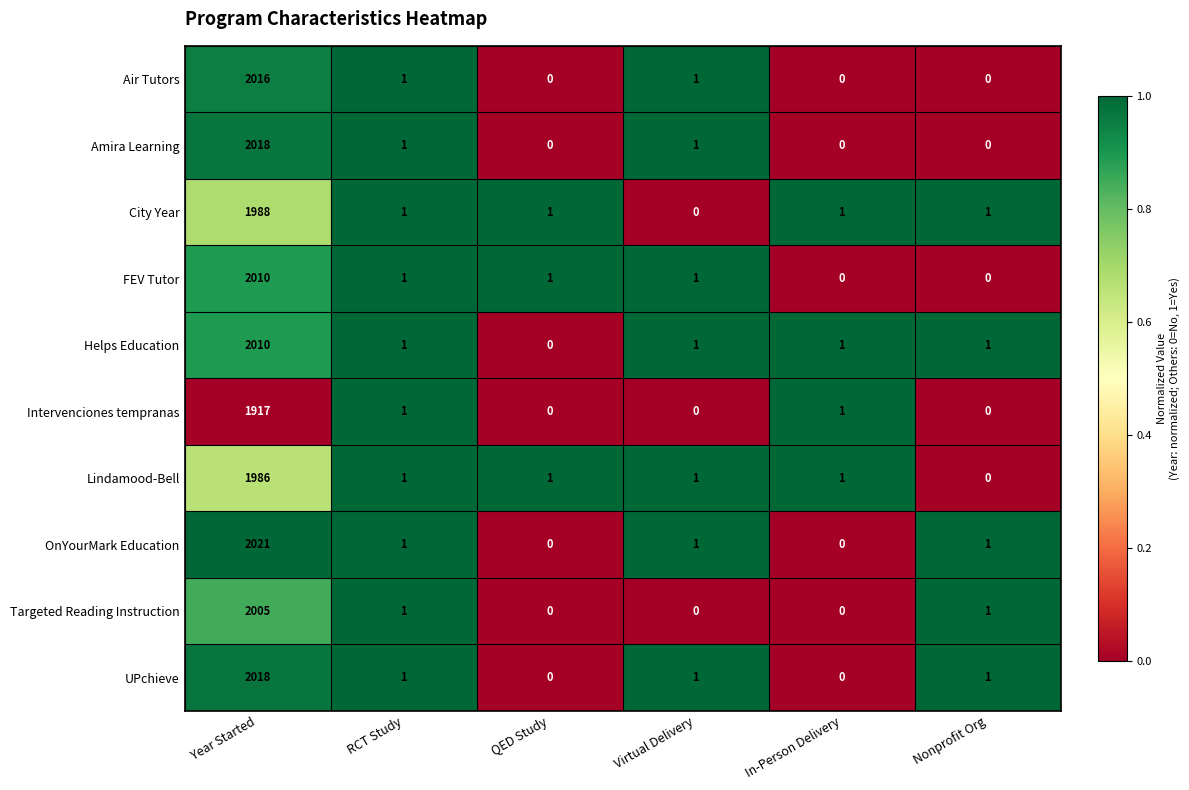

Is it true that Air Tutors equals 2 at Virtual Delivery?

False